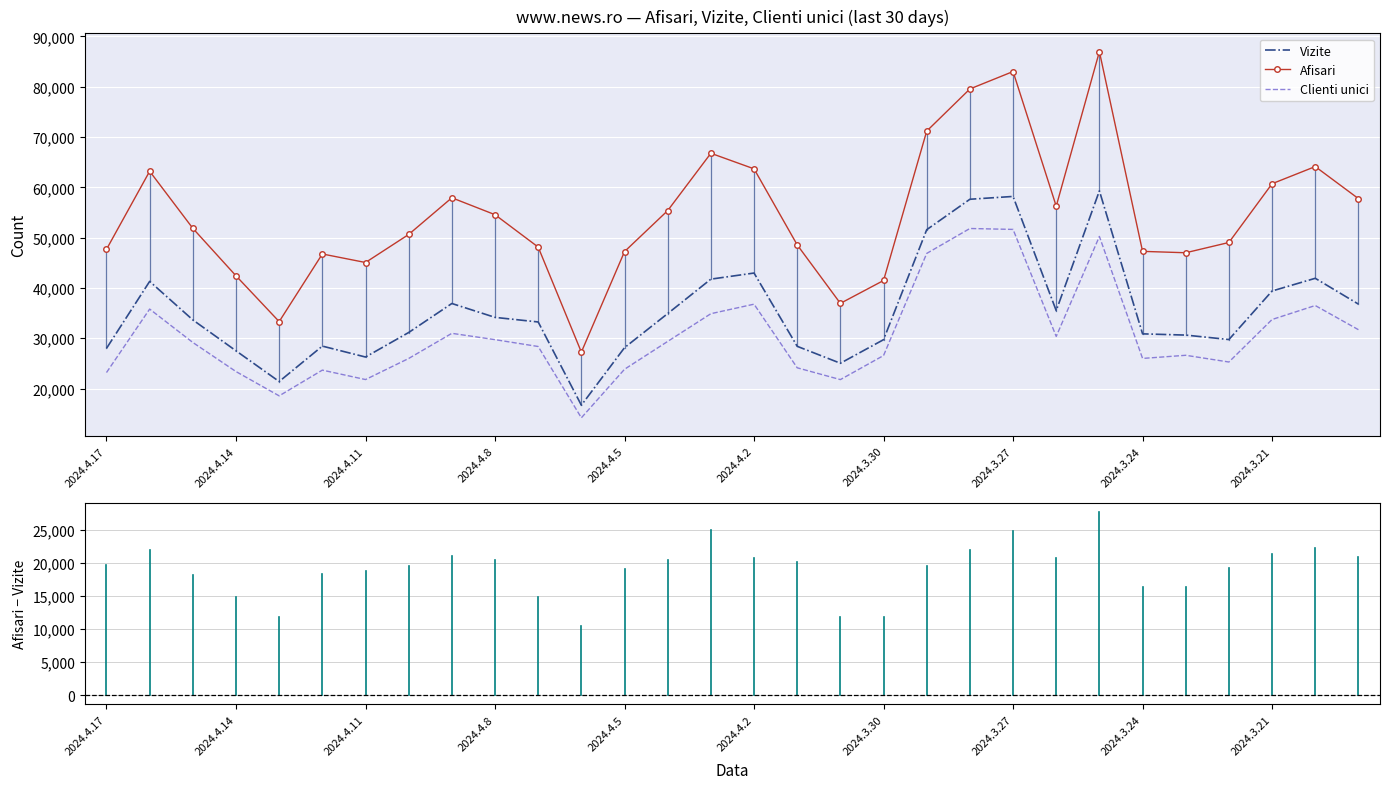

What is the maximum value shown in the chart?

86973